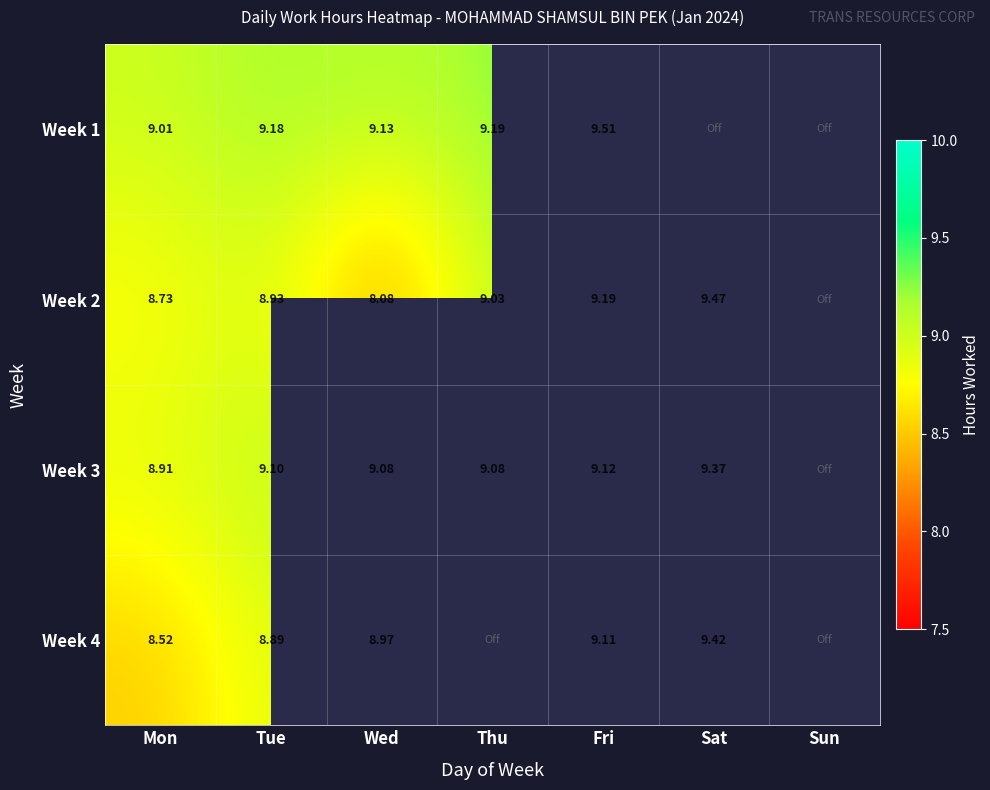

The value of Week 1 at Tue is 9.2. True or false?

True